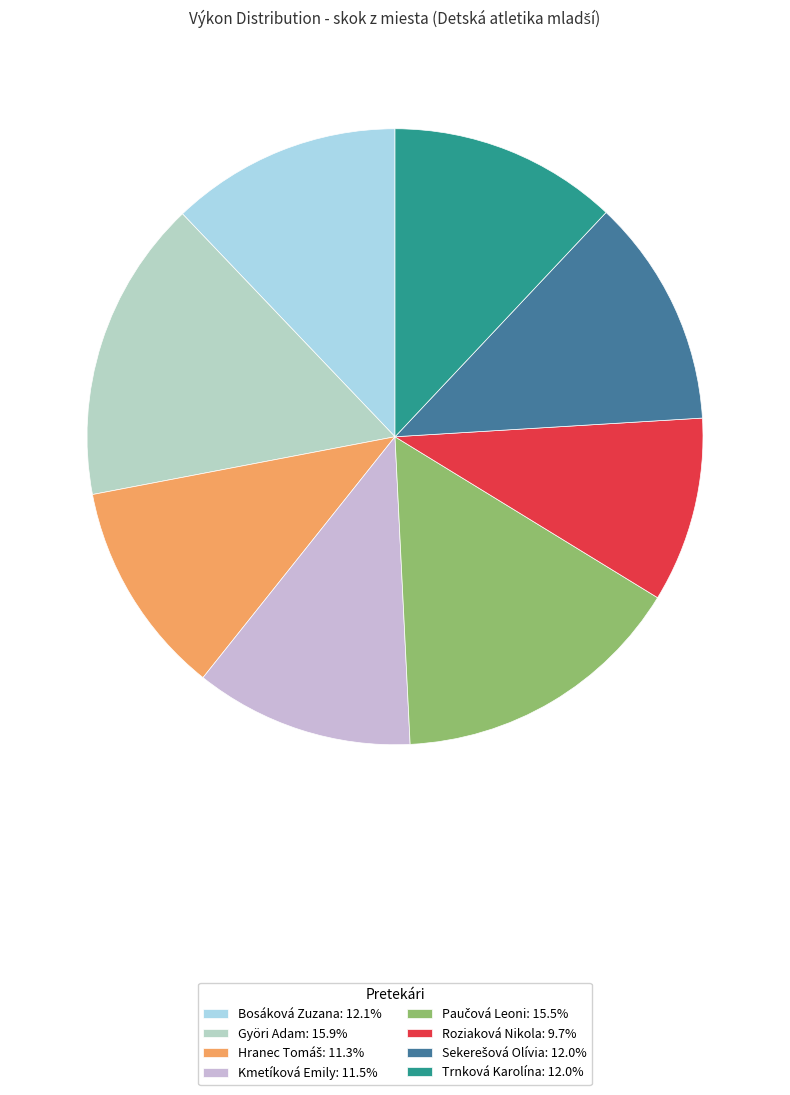

The Trnková Karolína slice represents 12% of the pie. True or false?

True